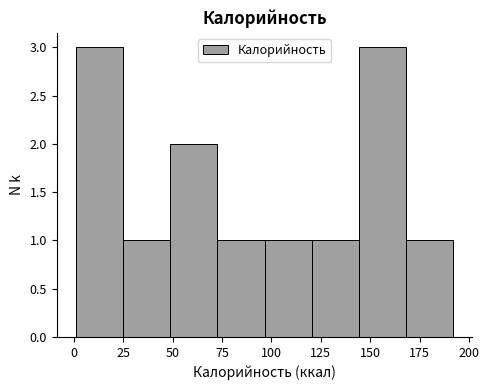

Reading left to right, transcribe this chart: for each bar, give the range it covers on the x-axis and its height. Neither the bar edges nor the heights are printed on the chart, so give them approximately, as read against the axes.

0 to 25: 3
25 to 50: 1
50 to 75: 2
75 to 95: 1
95 to 120: 1
120 to 145: 1
145 to 170: 3
170 to 190: 1